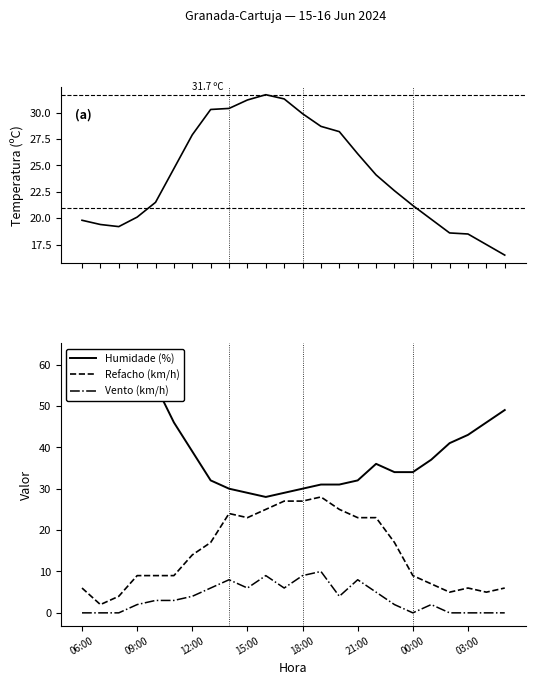

What is the maximum value for Vento (km/h)?

10